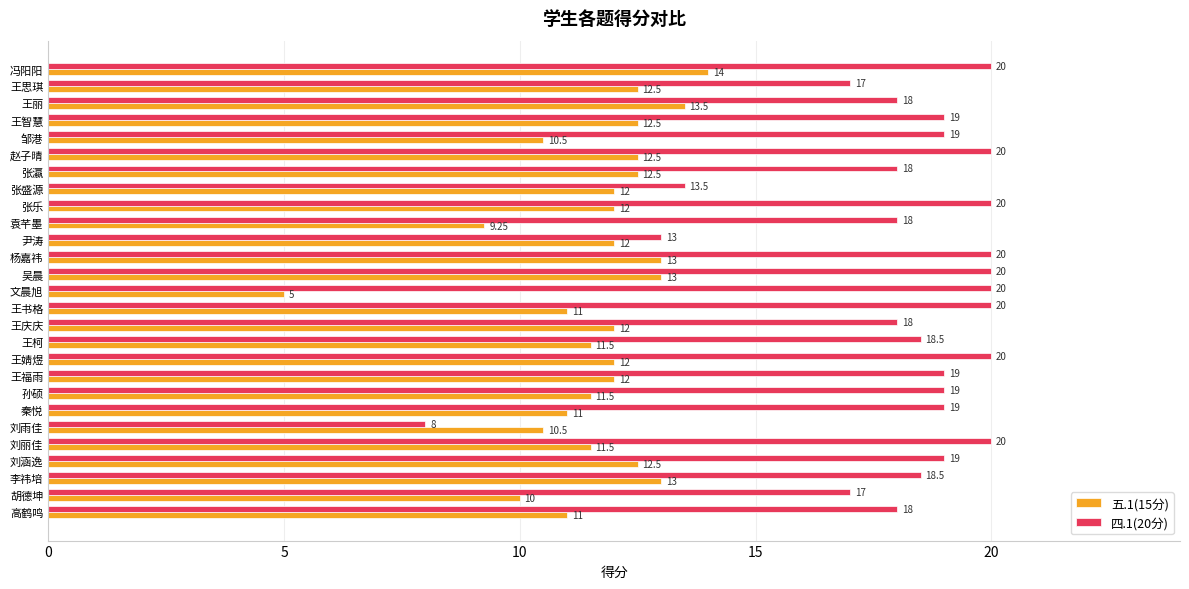

What are all the series names shown in the legend?

五.1(15分), 四.1(20分)